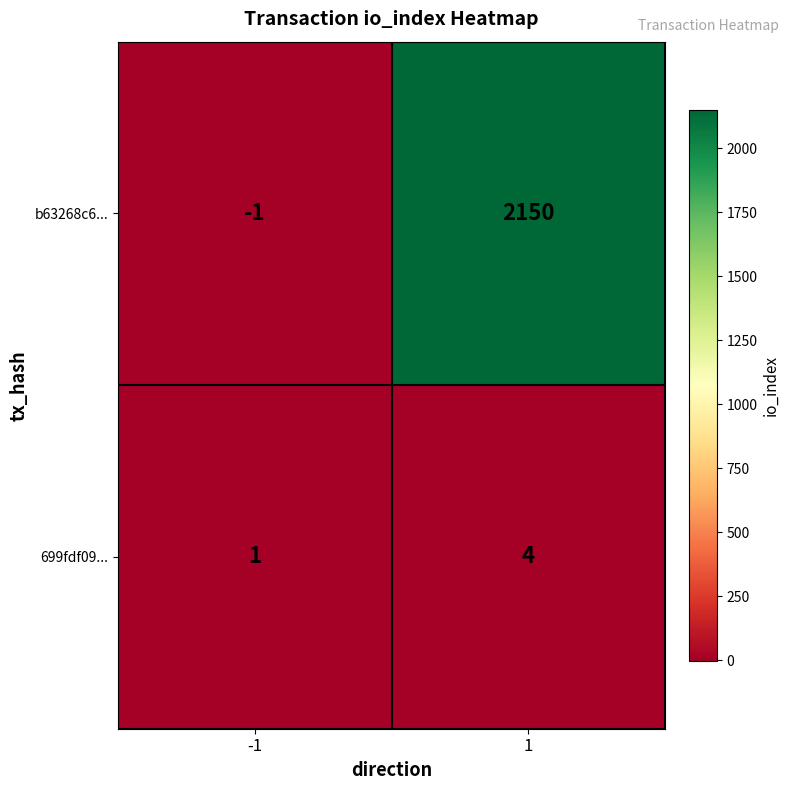

Which series changed the most between -1 and 1?

b63268c6...